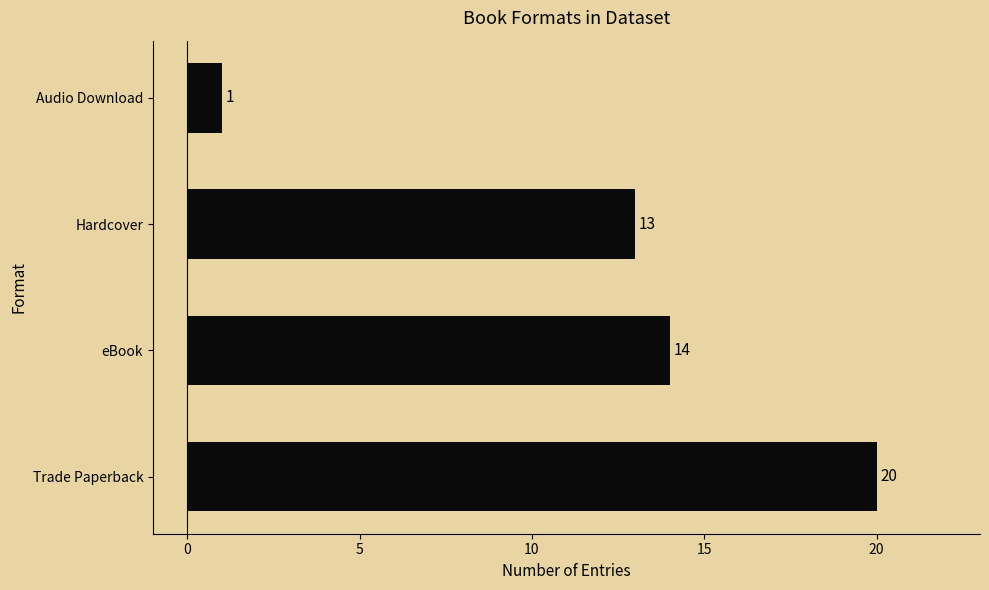

At which label is the value closest to 10?

Hardcover